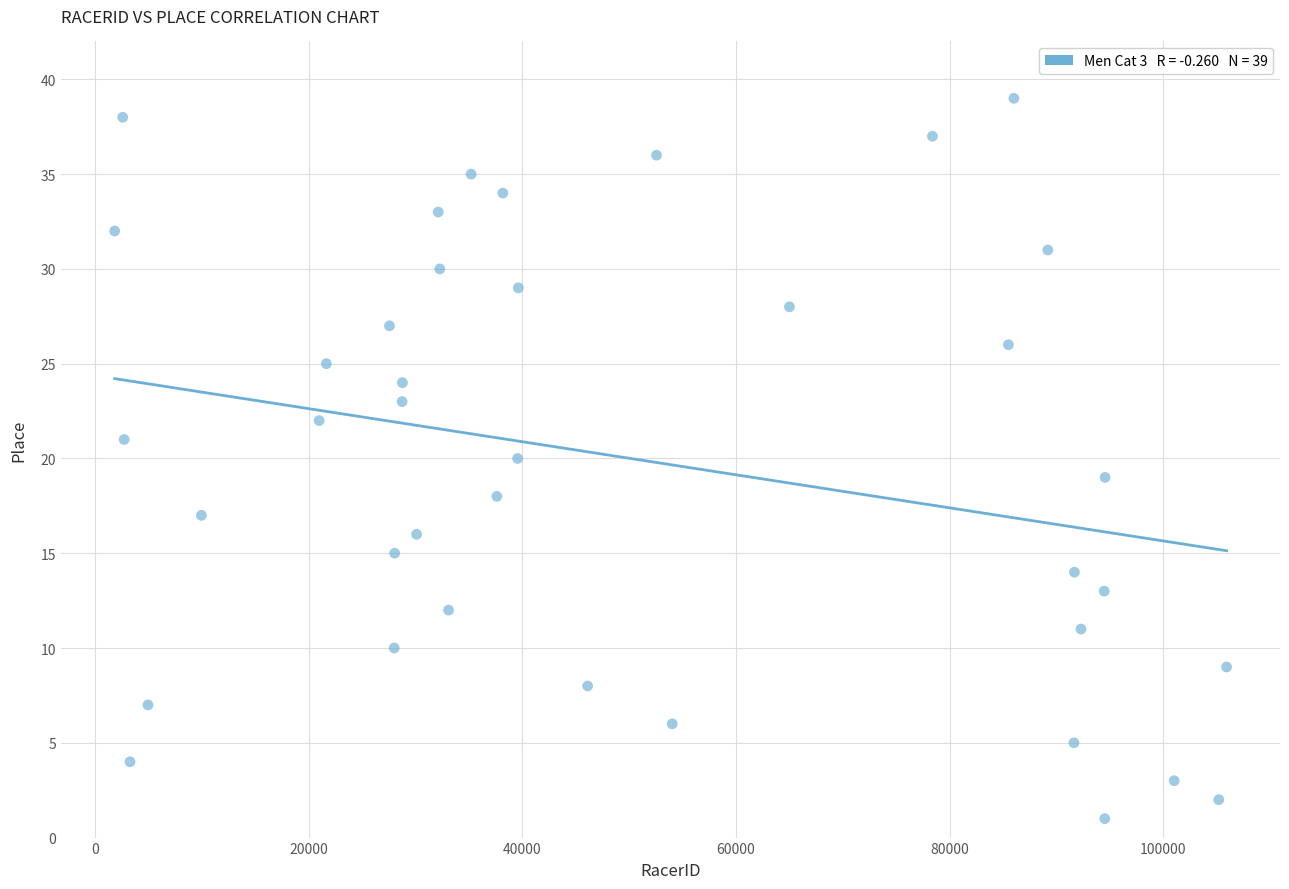

What is the range of X values (max minus min)?

104072